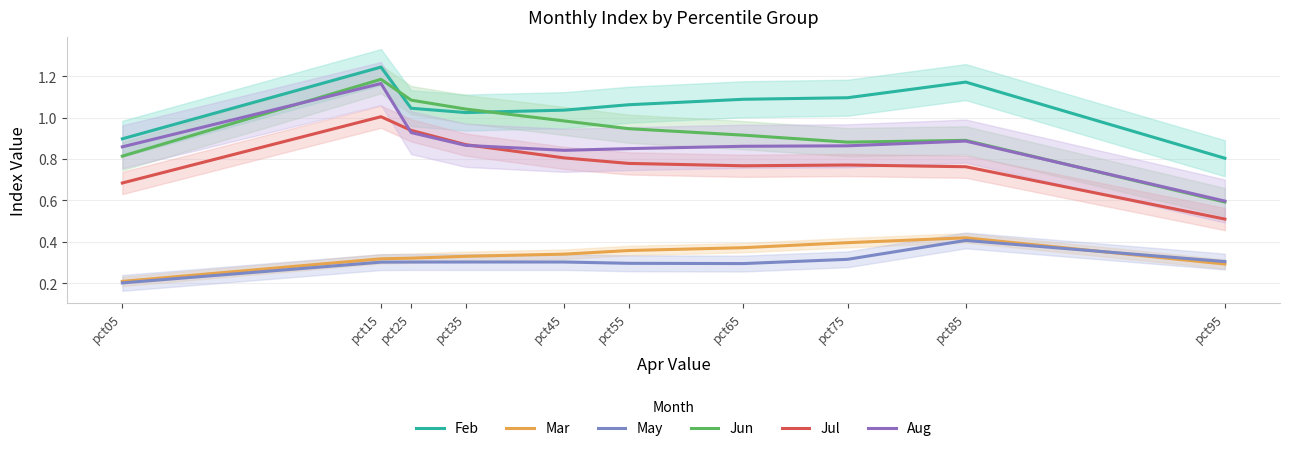

What is the total value across all series at pct25?

4.6